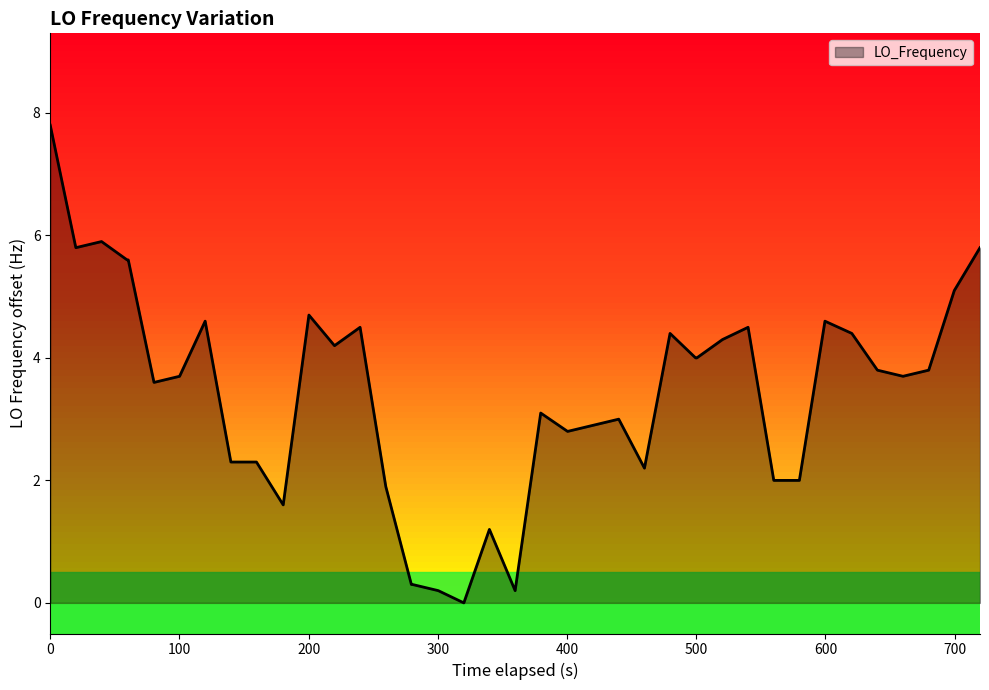

Reading left to right, transcribe all the data shown in this chart.

7.8	5.8	5.9	5.6	5.6	3.6	3.7	4.6	2.3	2.3	1.6	4.7	4.2	4.5	1.9	0.3	0.3	0.2	0.0	1.2	0.2	3.1	2.8	2.9	3.0	2.2	4.4	4.0	4.0	4.3	4.5	2.0	2.0	4.6	4.4	3.8	3.7	3.8	5.1	5.8